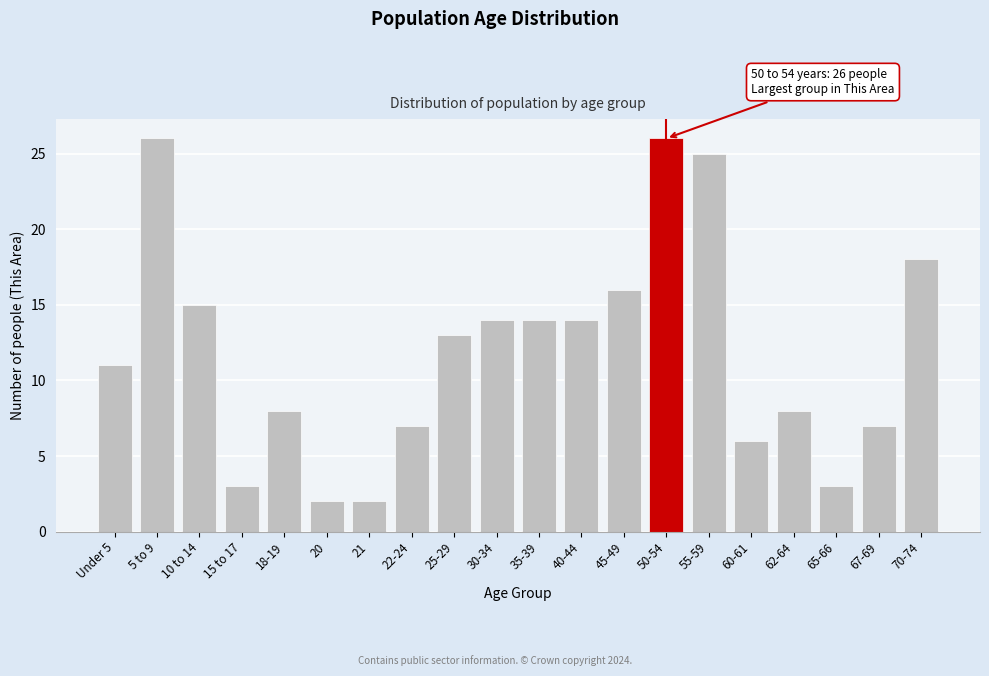

Reading right to left, extract all data points from this chart.

70-74=18	67-69=7	65-66=3	62-64=8	60-61=6	55-59=25	50-54=26	45-49=16	40-44=14	35-39=14	30-34=14	25-29=13	22-24=7	21=2	20=2	18-19=8	15 to 17=3	10 to 14=15	5 to 9=26	Under 5=11